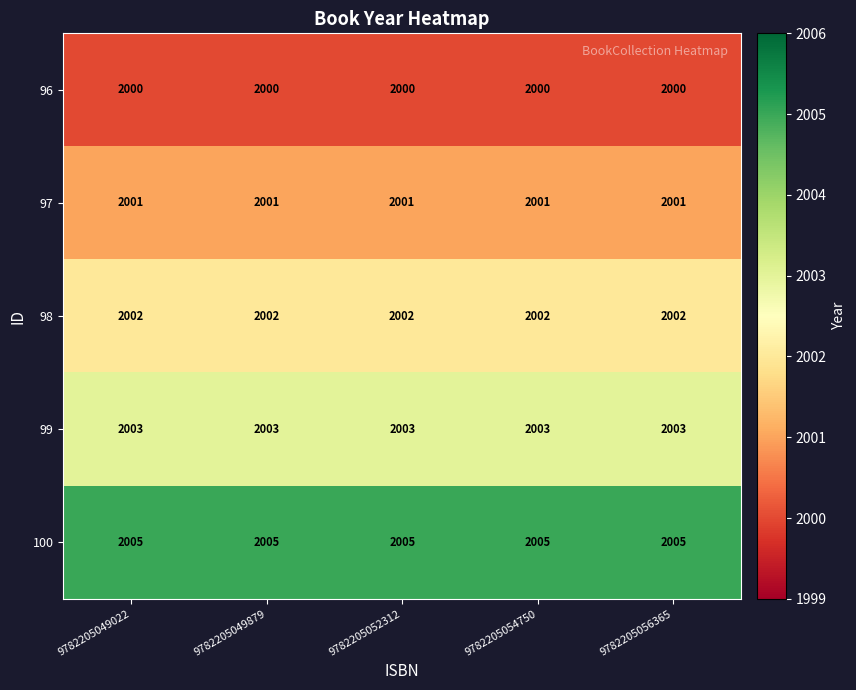

At how many categories does at least one series exceed 2004?

5